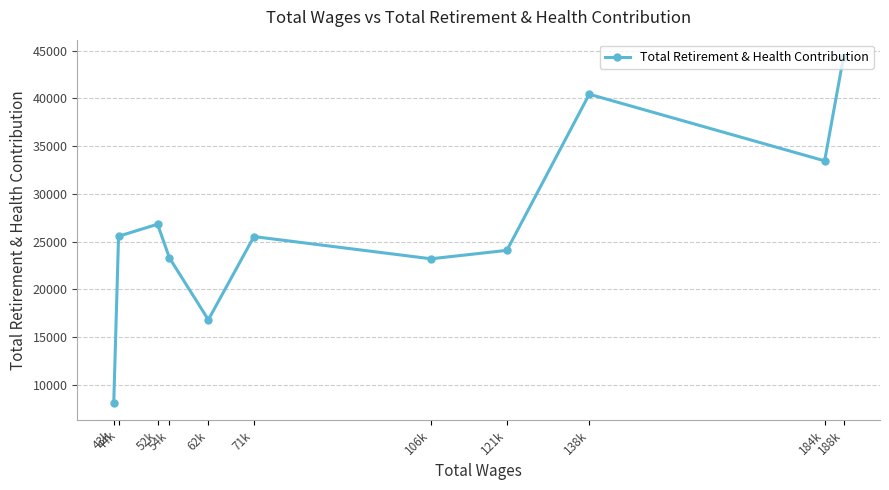

True or false: the data shows 16831 at 62k.

True